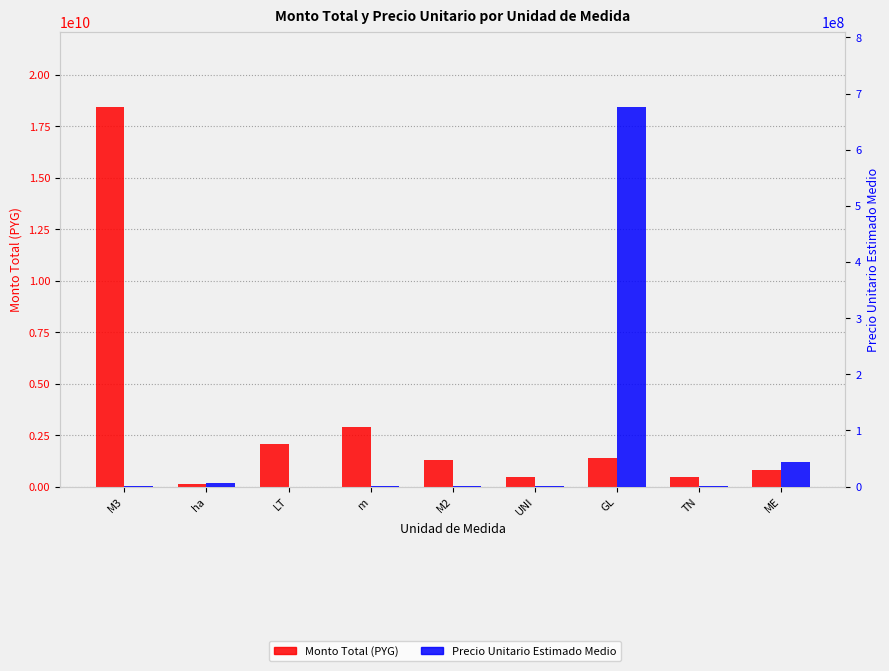

What is the lowest value of the Monto Total (PYG) series?

107041499.5